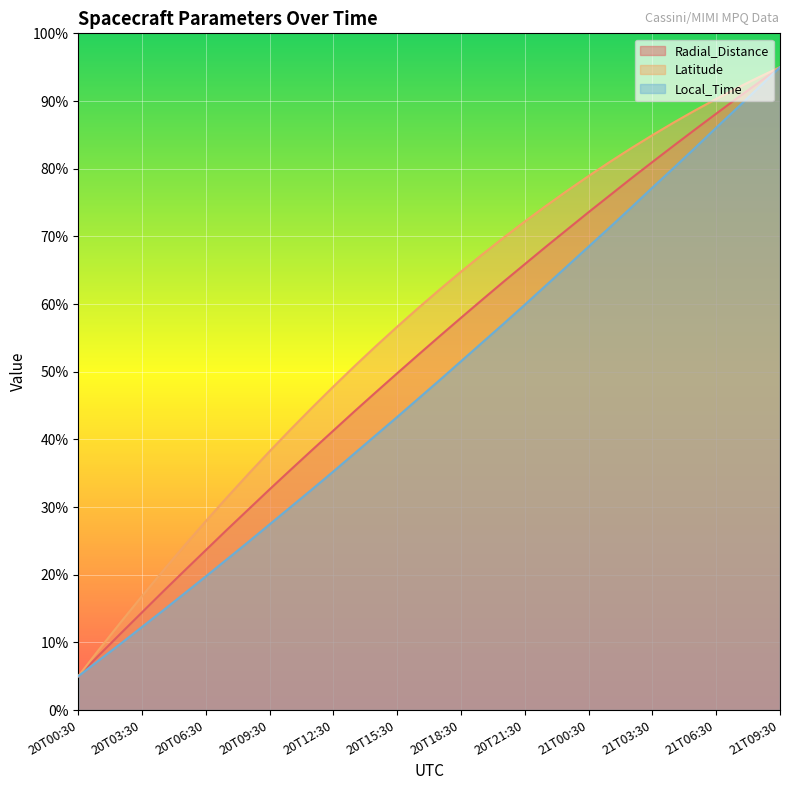

The value of Local_Time at 21T09:30 is 32.1. True or false?

False